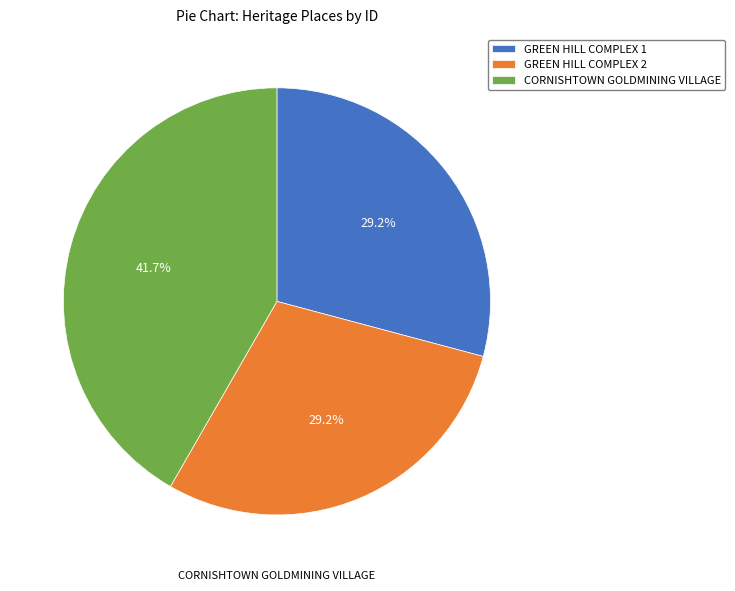

Which category has the biggest portion of the pie?

CORNISHTOWN GOLDMINING VILLAGE